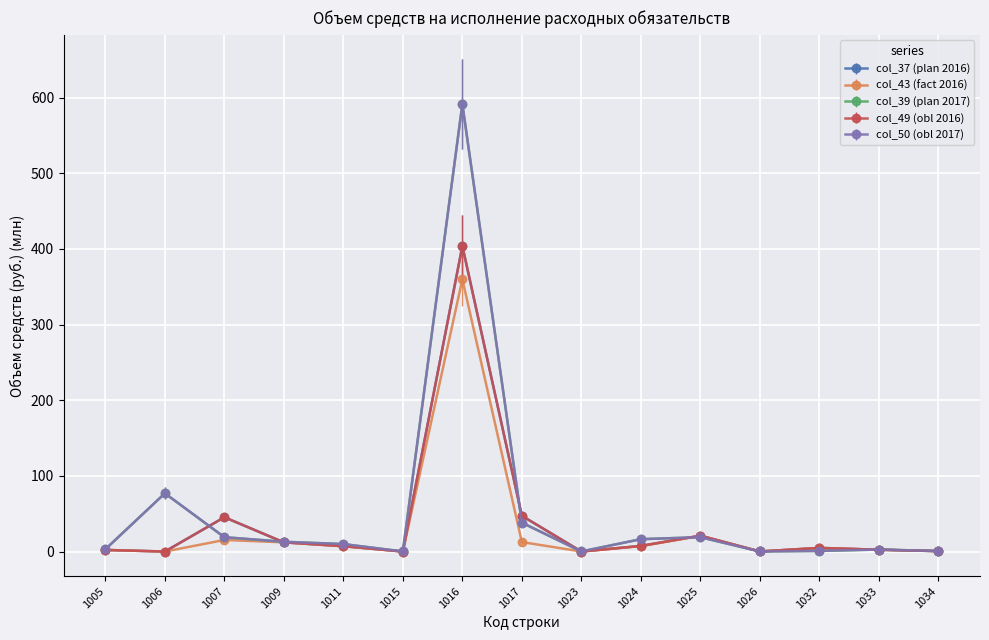

Which label corresponds to the smallest value in the chart?

1006